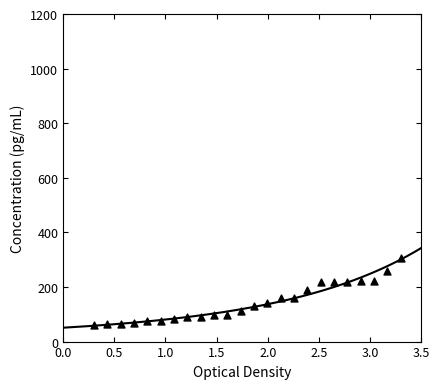

What is the change in value from 88.41 to 220.0?

+131.6